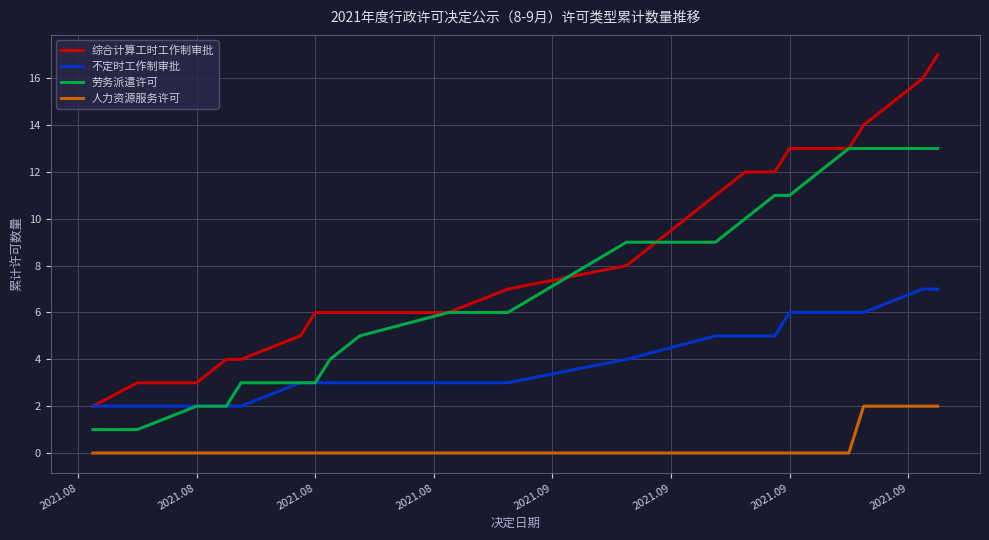

Rank the series by their maximum value, from lowest to highest.

人力资源服务许可, 不定时工作制审批, 劳务派遣许可, 综合计算工时工作制审批